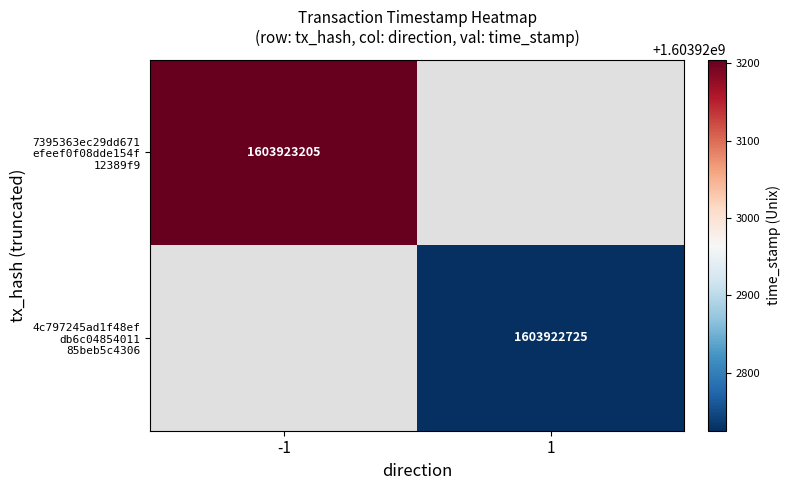

Which series has the largest total across all categories?

7395363ec29dd671efeef0f08dde154f12389f9